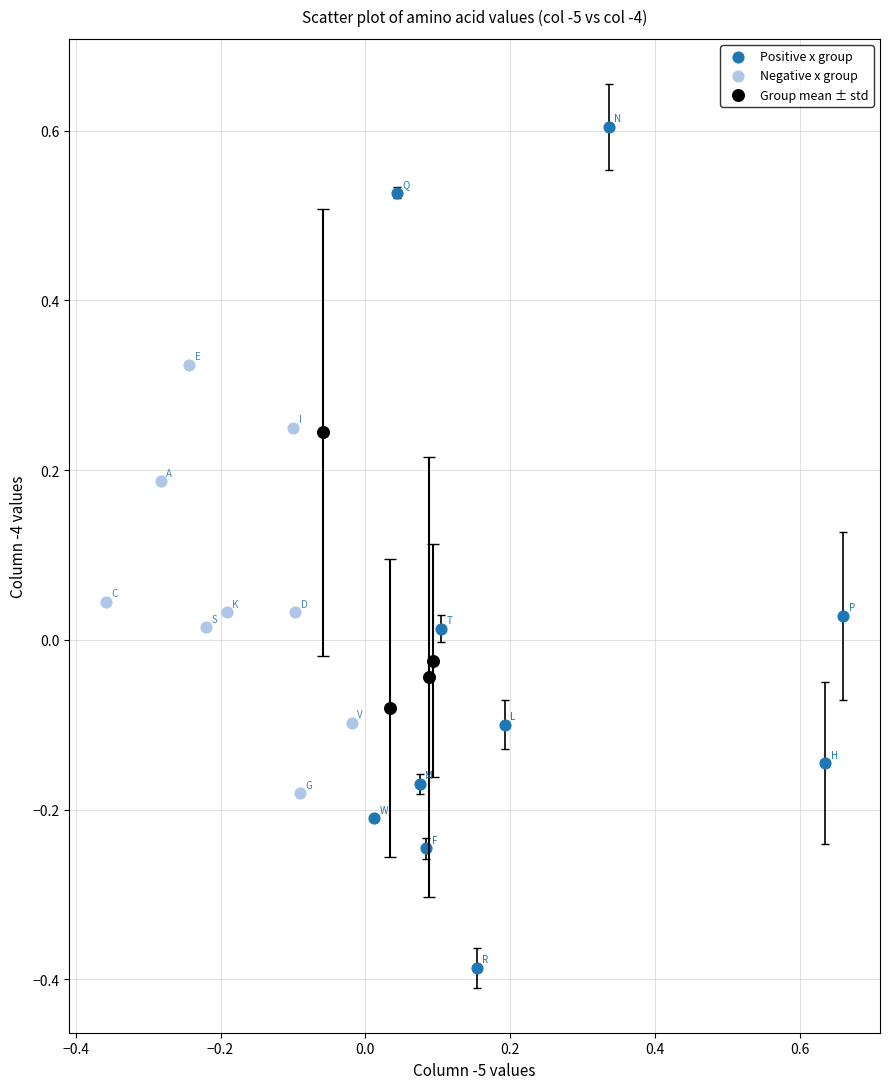

Which series contains the lowest Y value?

Positive x group